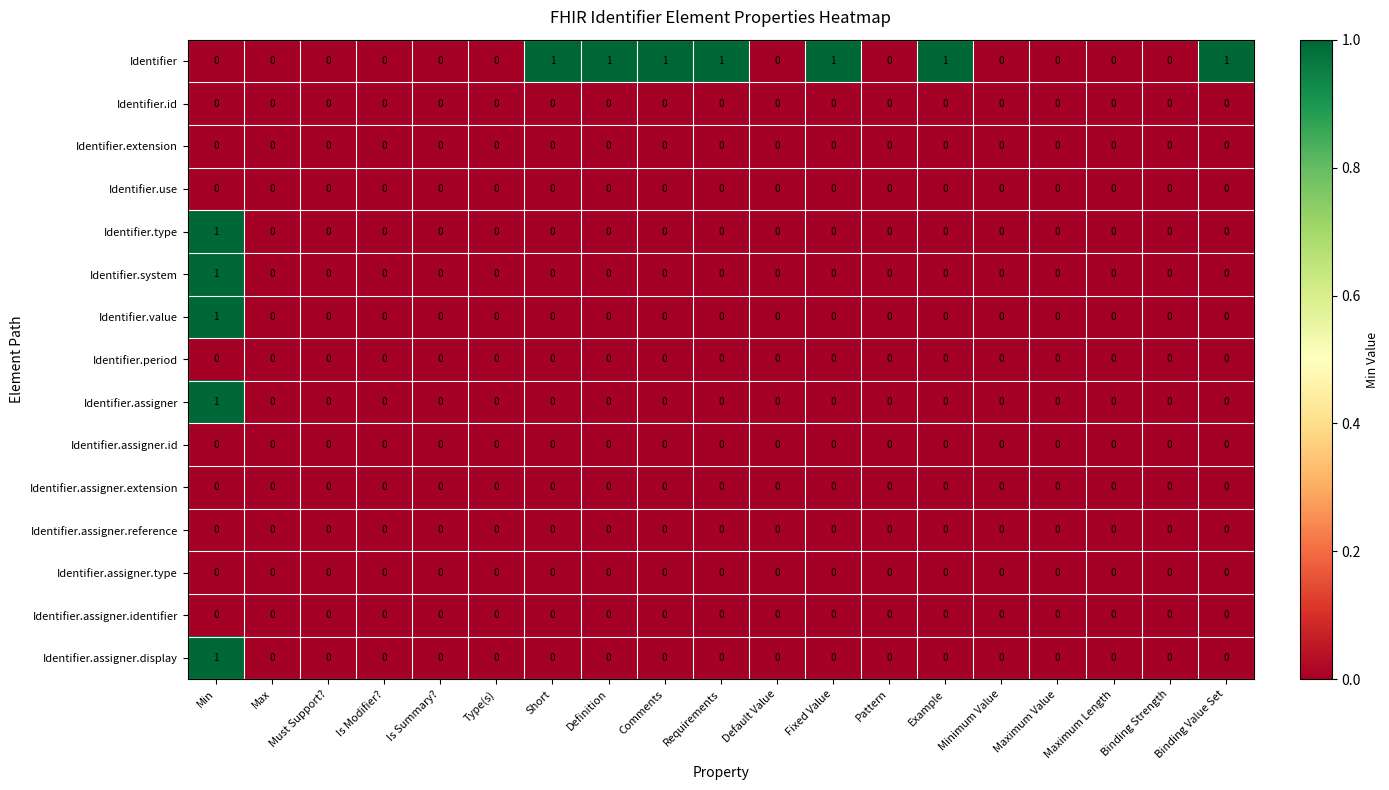

True or false: Identifier.assigner.display has a value of 0 at Binding Value Set.

True